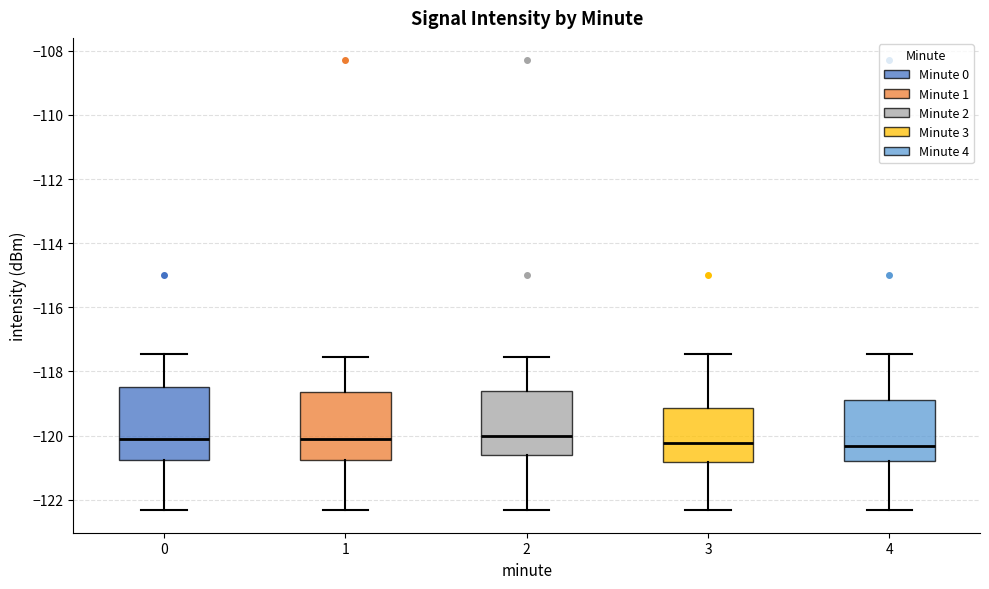

Where does the median line of the box at x = 0 sit on the y-axis? The values are not printed on the chart, so give them approximately, as read against the axis.

-120.0